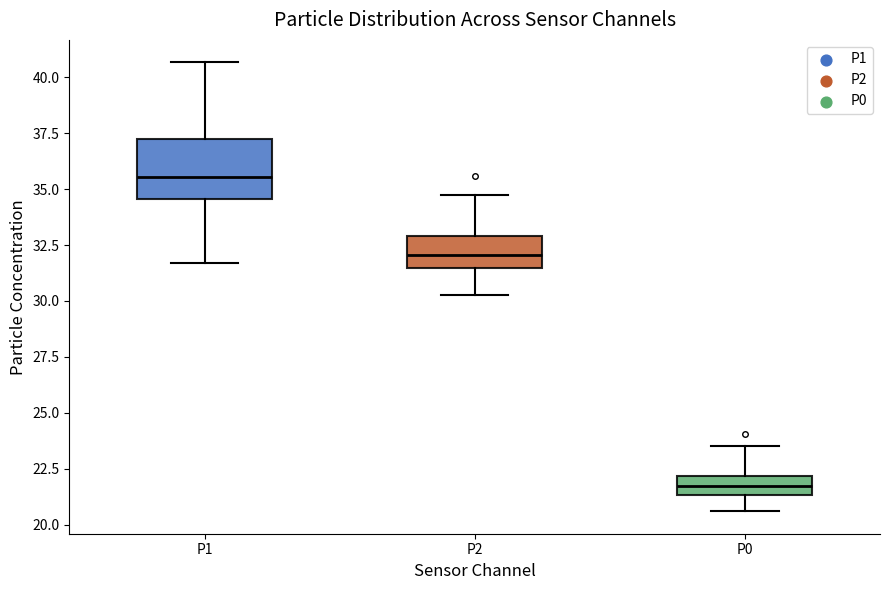

Reading left to right, transcribe this box plot: for each box, give where its median line is, the range the box spans, and where its two whiskers end, as read against the y-axis. The values are not printed on the chart, so give them approximately, as read against the axis.

P1: median 35.5, box 34.5 to 37.0, whiskers 31.5 to 40.5
P2: median 32.0, box 31.5 to 33.0, whiskers 30.5 to 35.0
P0: median 21.5 (inside the box), box 21.5 to 22.0, whiskers 20.5 to 23.5